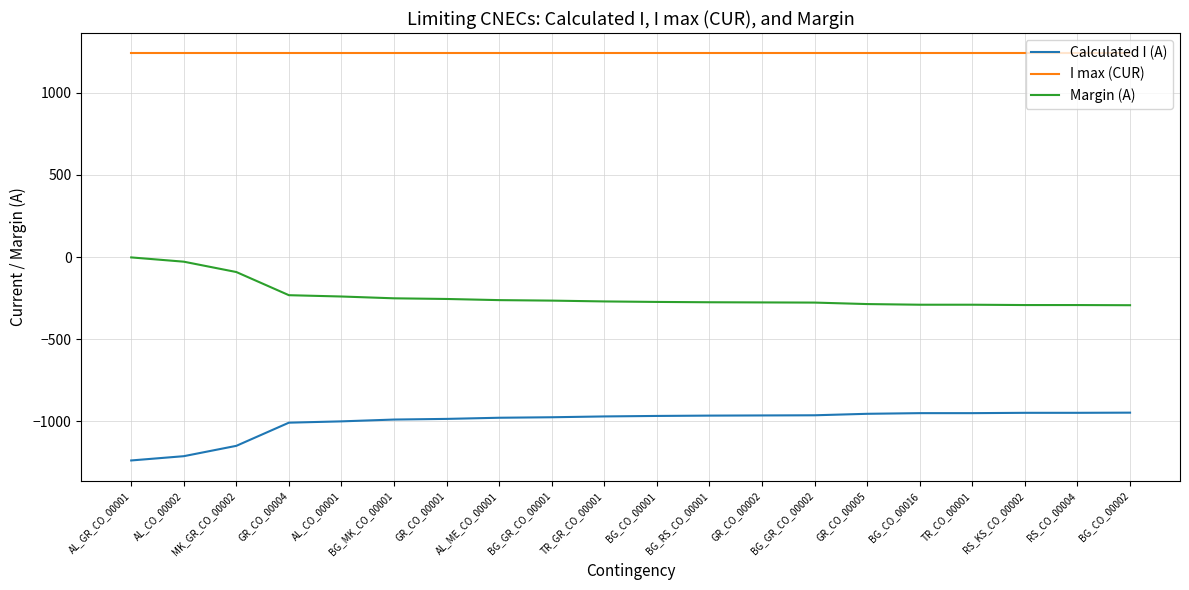

Which category has the lowest value across all series?

AL_GR_CO_00001